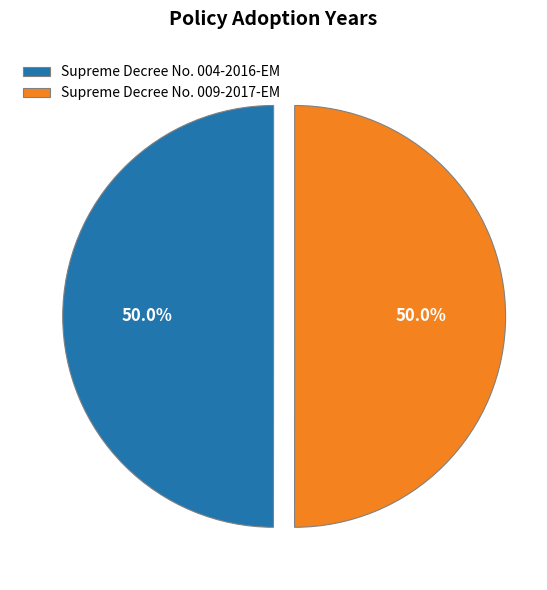

How many segments does this pie chart have?

2